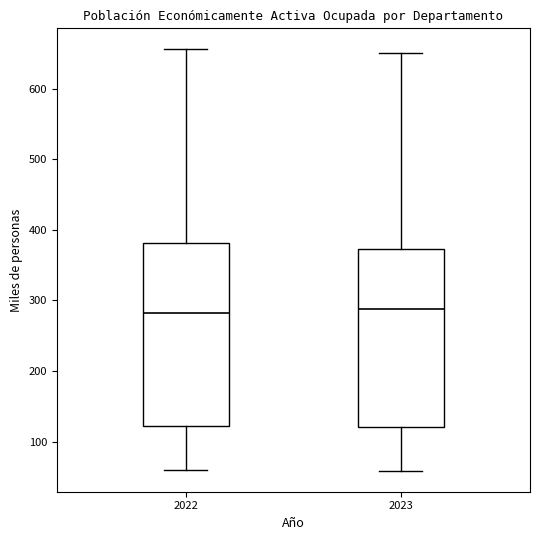

Reading left to right, transcribe this box plot: for each box, give where its median line is, the range the box spans, and where its two whiskers end, as read against the y-axis. The values are not printed on the chart, so give them approximately, as read against the axis.

2022: median 280, box 120 to 380, whiskers 60 to 660
2023: median 290, box 120 to 370, whiskers 60 to 650